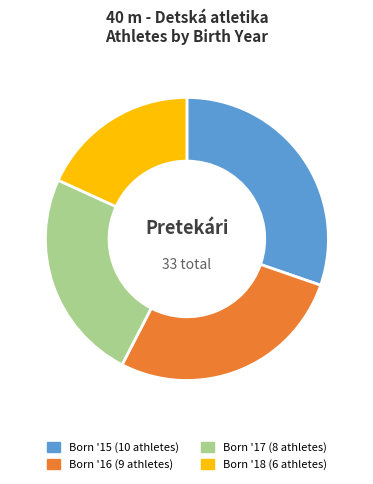

Is there any slice that represents more than half of the pie?

No